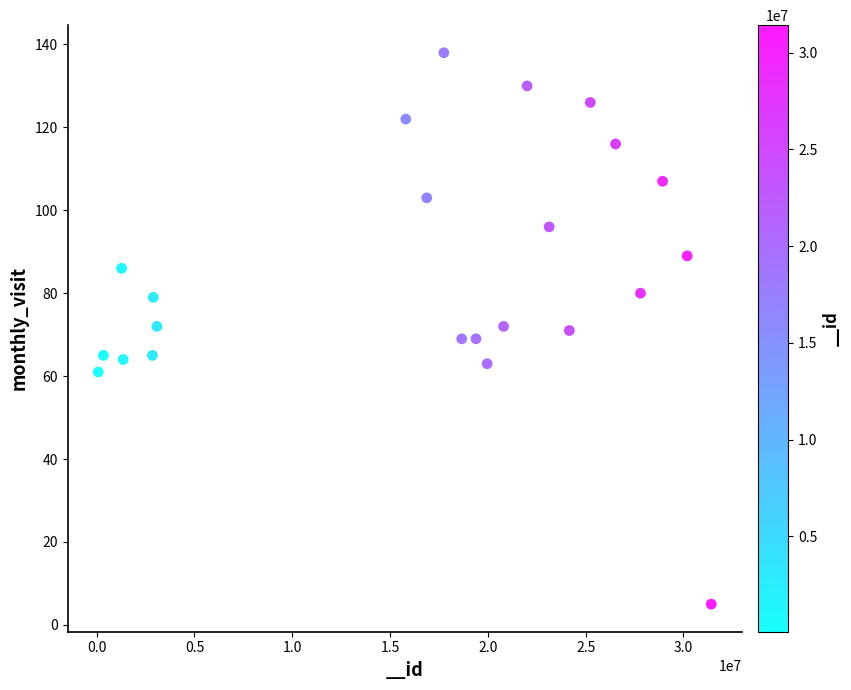

What is the range of Y values (max minus min)?

133